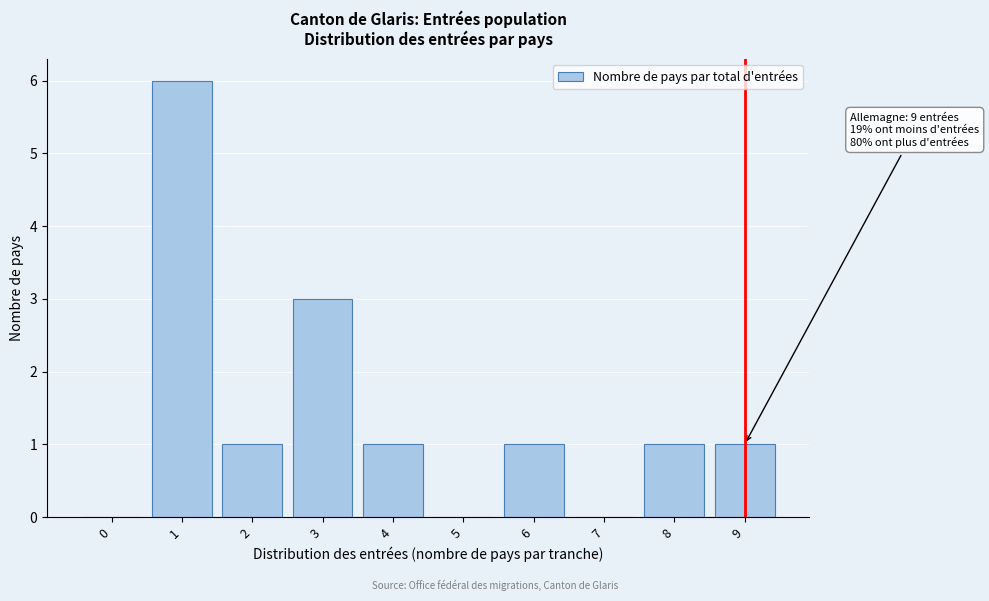

Reading right to left, list all the values displayed in this chart.

9=1	8=1	7=0	6=1	5=0	4=1	3=3	2=1	1=6	0=0